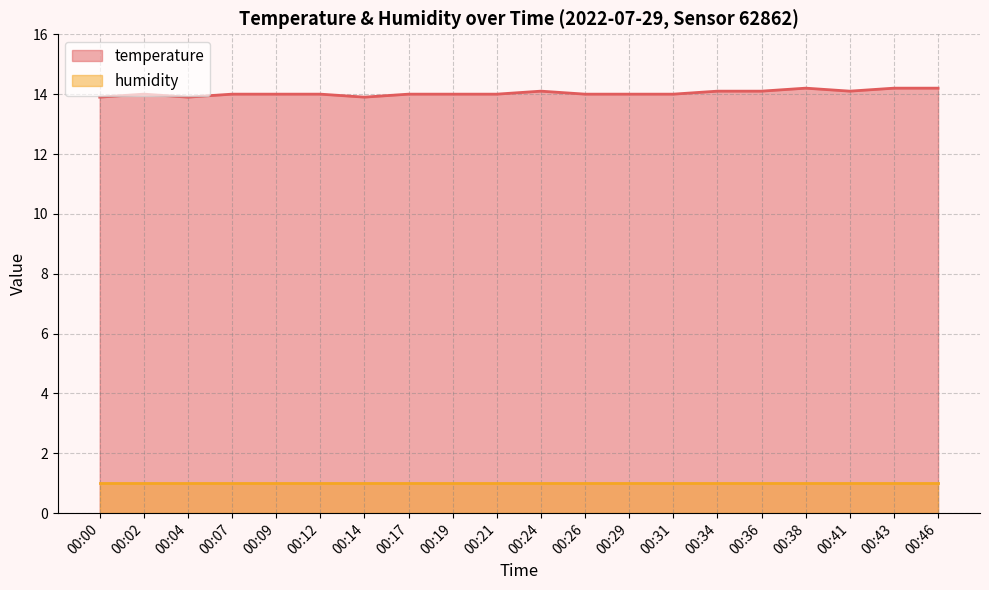

How many categories are shown in the chart?

20